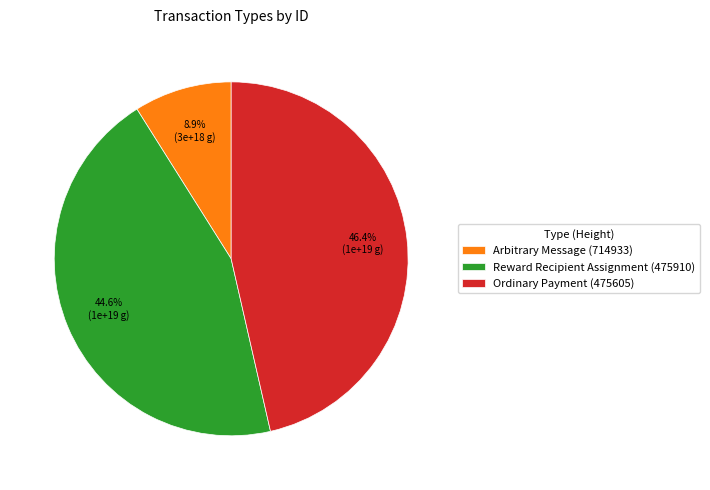

How many slices are in this pie chart?

3